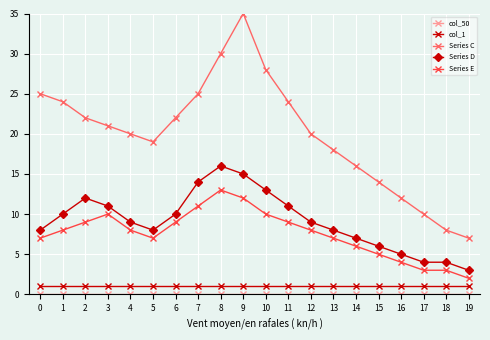

What is the lowest value of the Series C series?

7